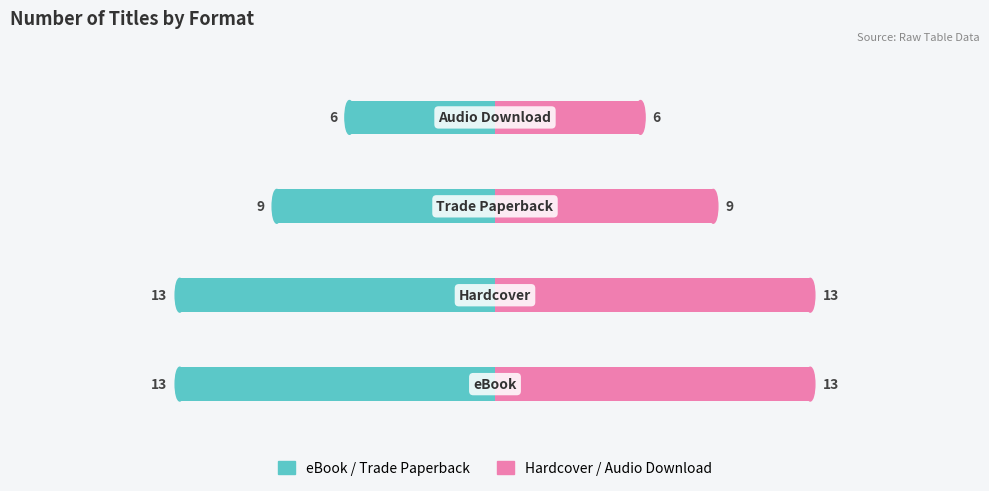

What is the value of the Hardcover / Audio Download bar at the 1st from the left?

13